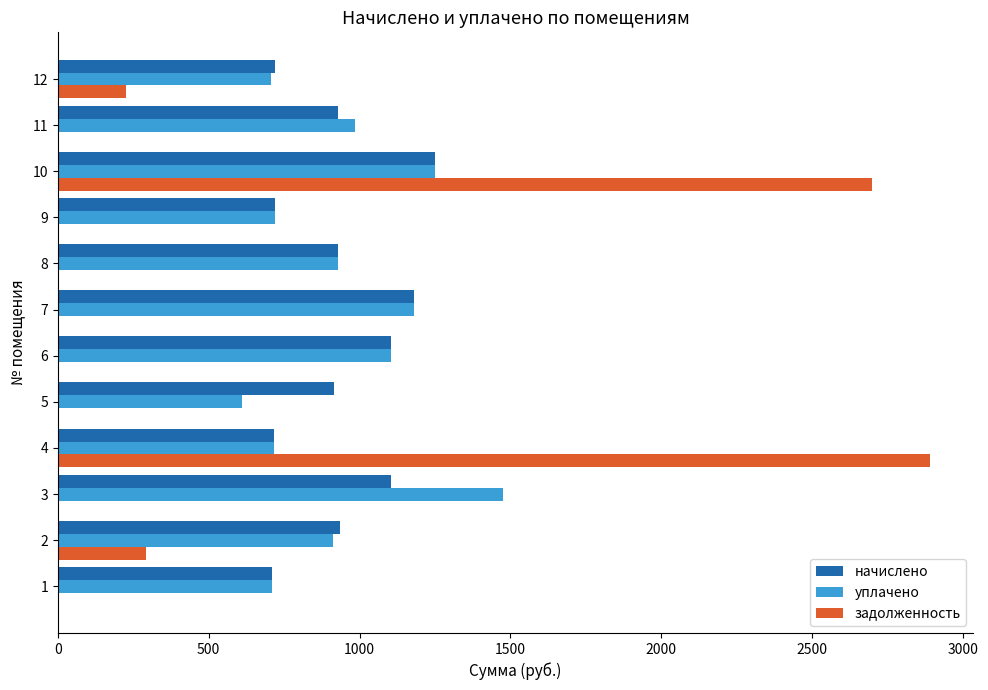

Which series has the widest spread of values?

задолженность